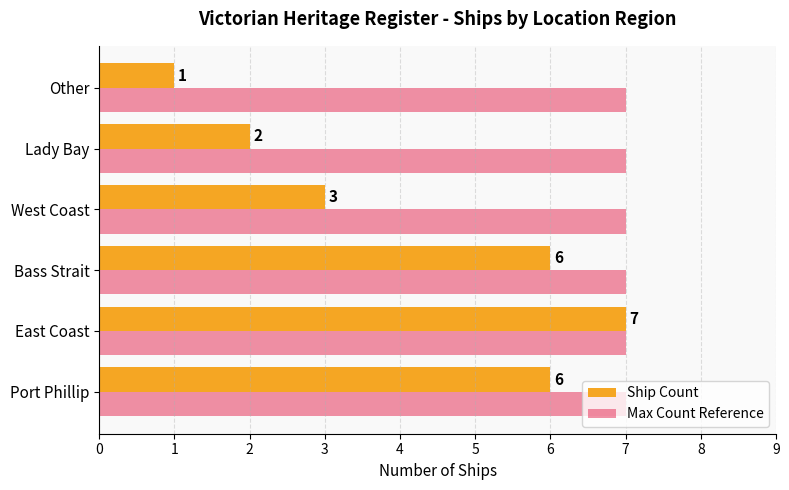

Rank the series by their average value, from highest to lowest.

Max Count Reference, Ship Count